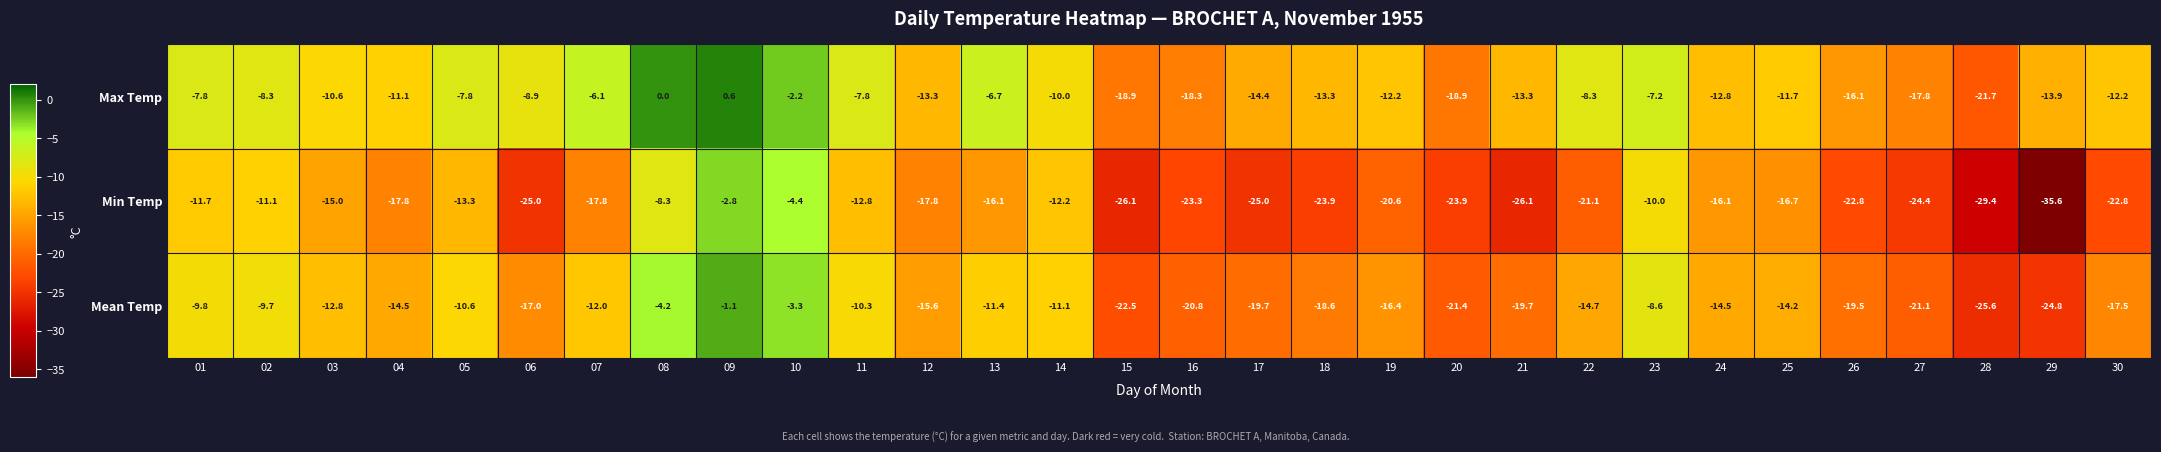

At which label does Mean Temp reach its peak?

09